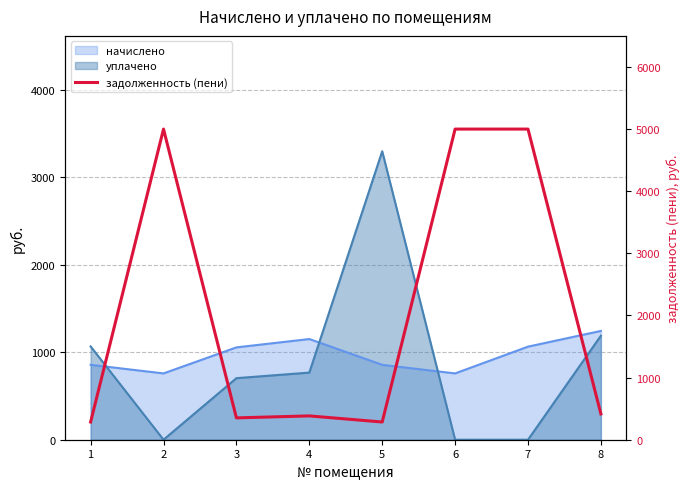

List the labels in order of value, smallest first.

1, 5, 3, 4, 8, 2, 6, 7